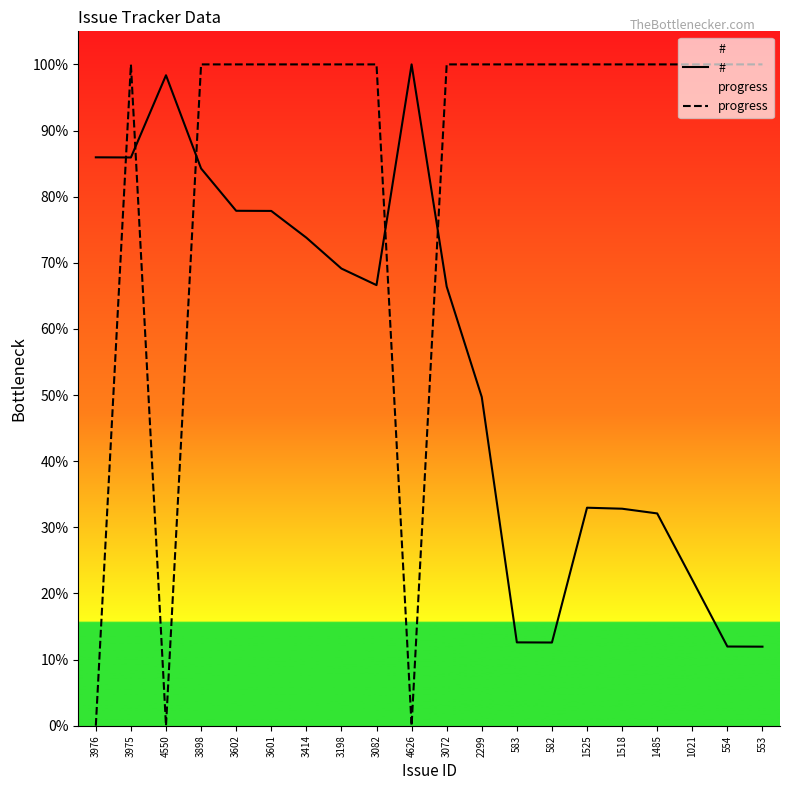

At 583, list the series in order from smallest to largest.

#, progress